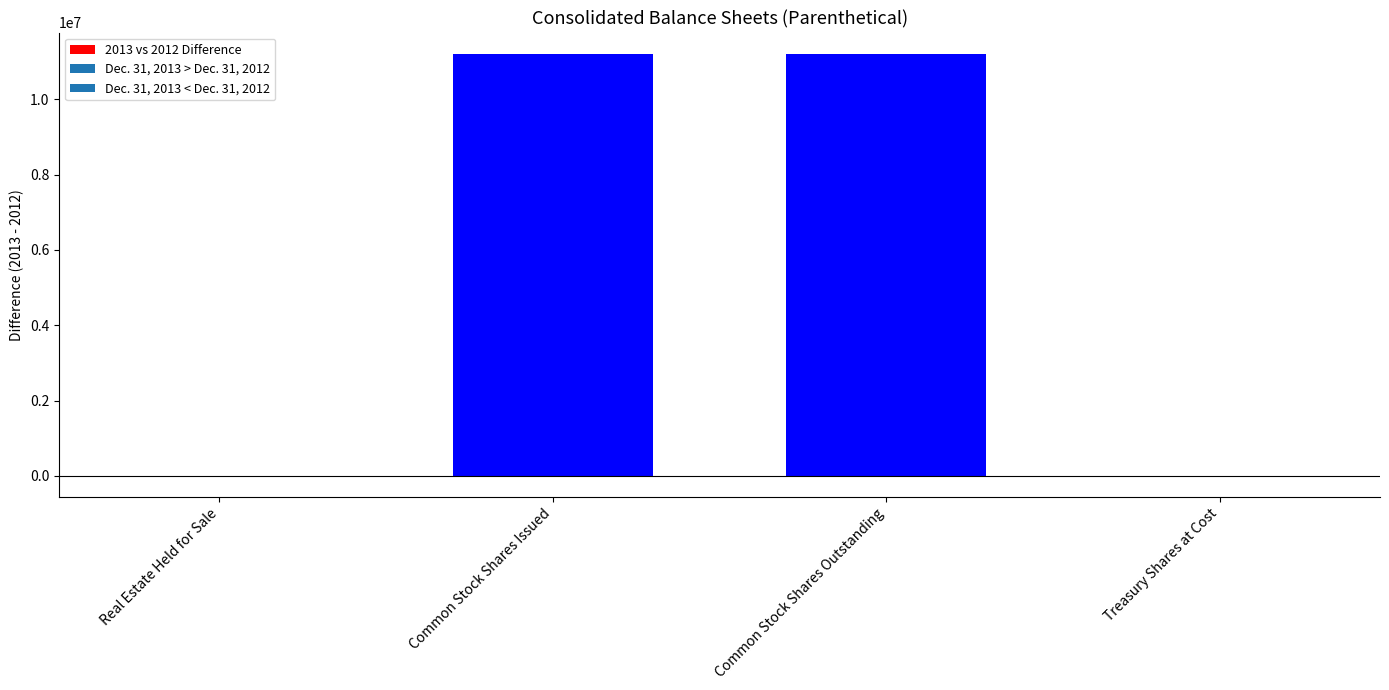

What is the change in value from Real Estate Held for Sale to Treasury Shares at Cost?

+3050